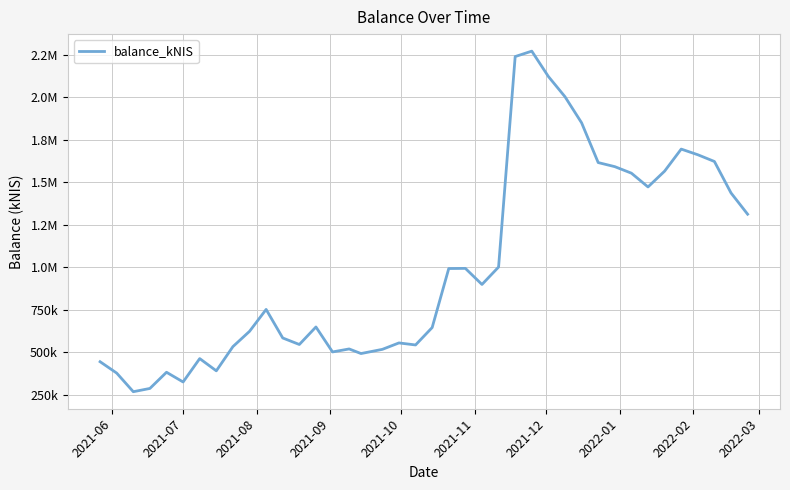

Does the chart display data point markers on the line(s)?

No